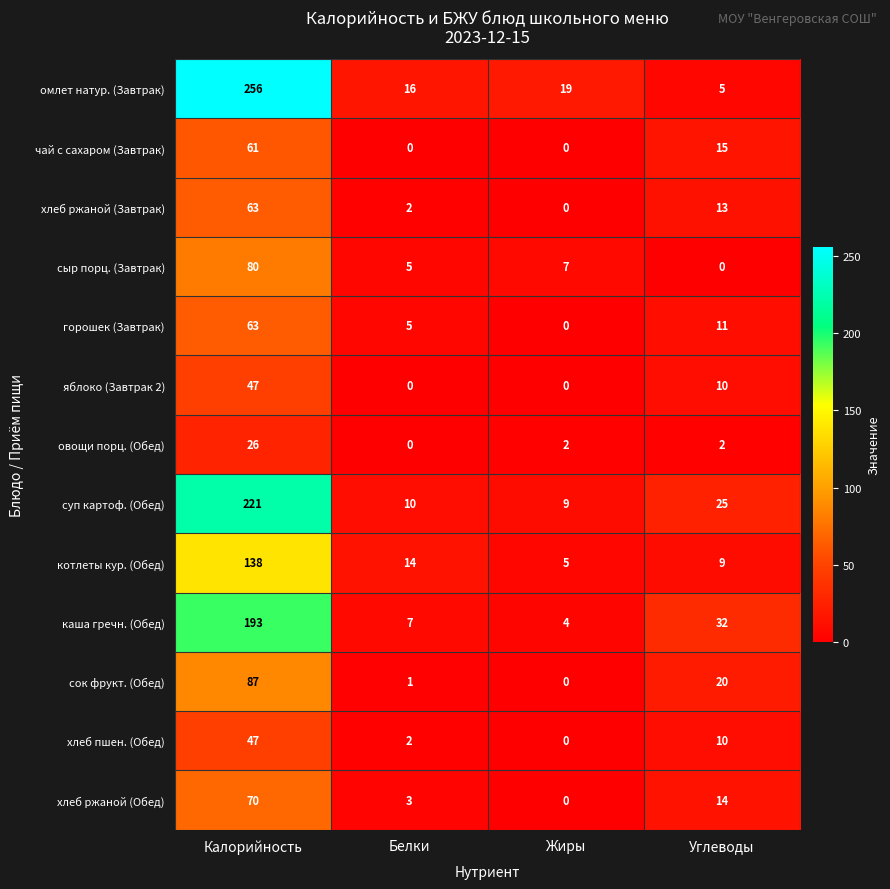

What is the greatest value displayed?

256